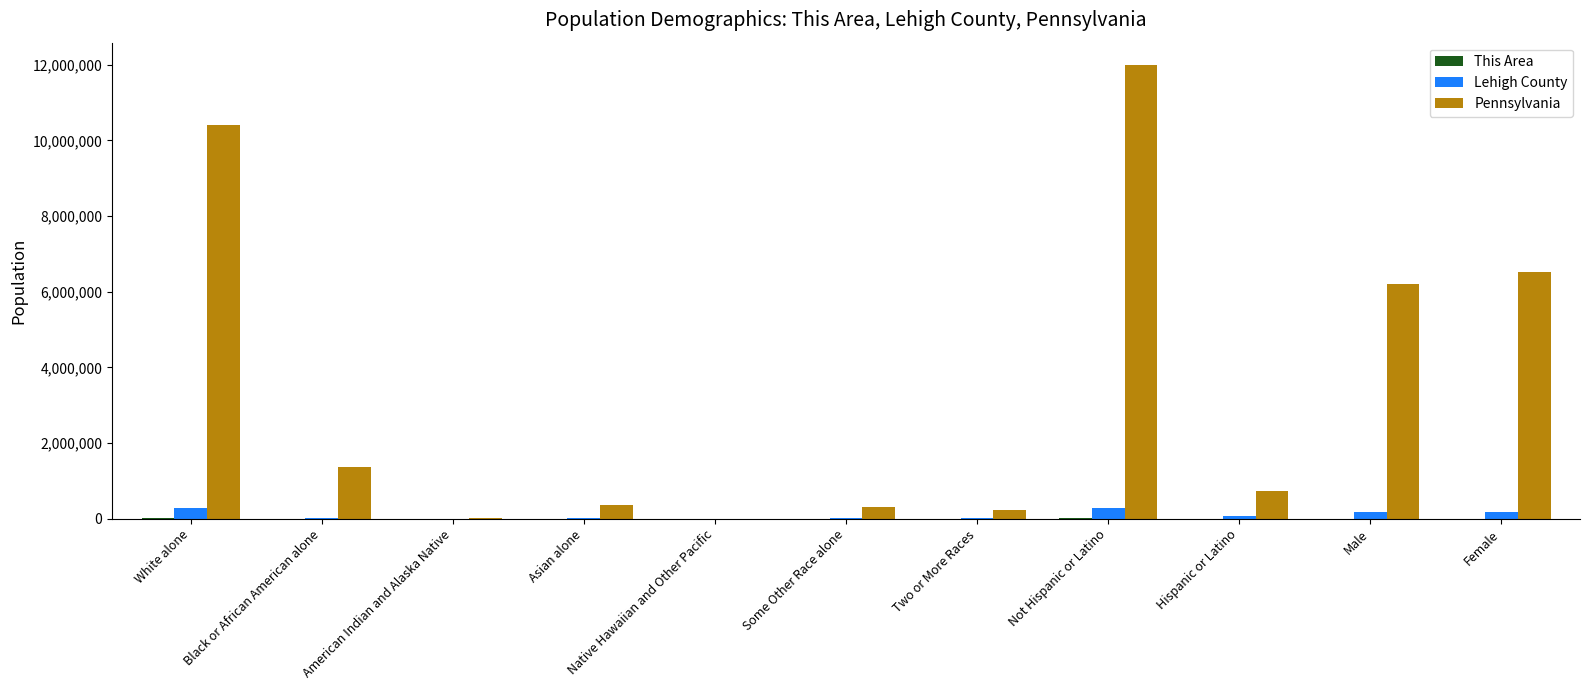

The value of Lehigh County at Not Hispanic or Latino is 283882. True or false?

True